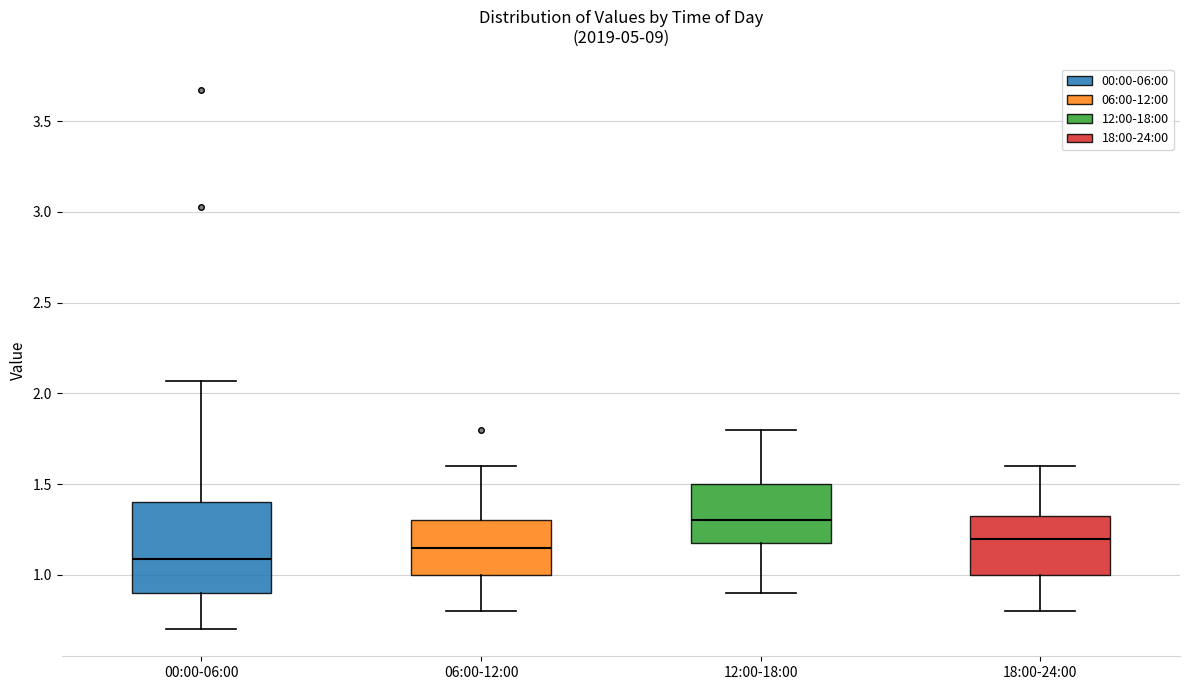

Reading left to right, read every box against the y-axis: the position of its median line, the range the box covers, and the ends of its whiskers. The values are not printed on the chart, so give them approximately, as read against the axis.

00:00-06:00: median 1.10, box 0.90 to 1.40, whiskers 0.70 to 2.05
06:00-12:00: median 1.15, box 1.00 to 1.30, whiskers 0.80 to 1.60
12:00-18:00: median 1.30, box 1.20 to 1.50, whiskers 0.90 to 1.80
18:00-24:00: median 1.20, box 1.00 to 1.35, whiskers 0.80 to 1.60